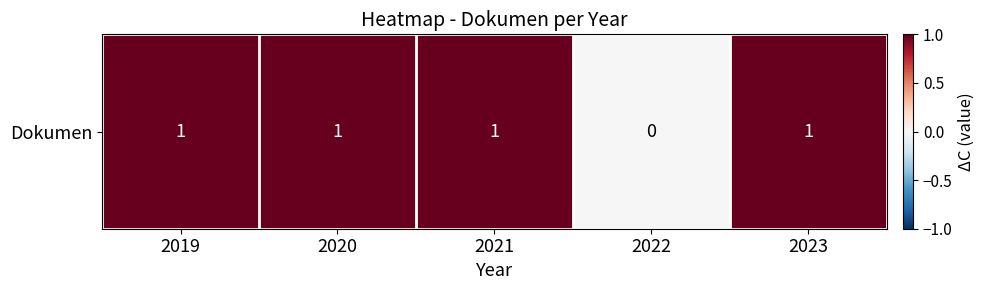

The chart shows a value of 2 at 2023. True or false?

False